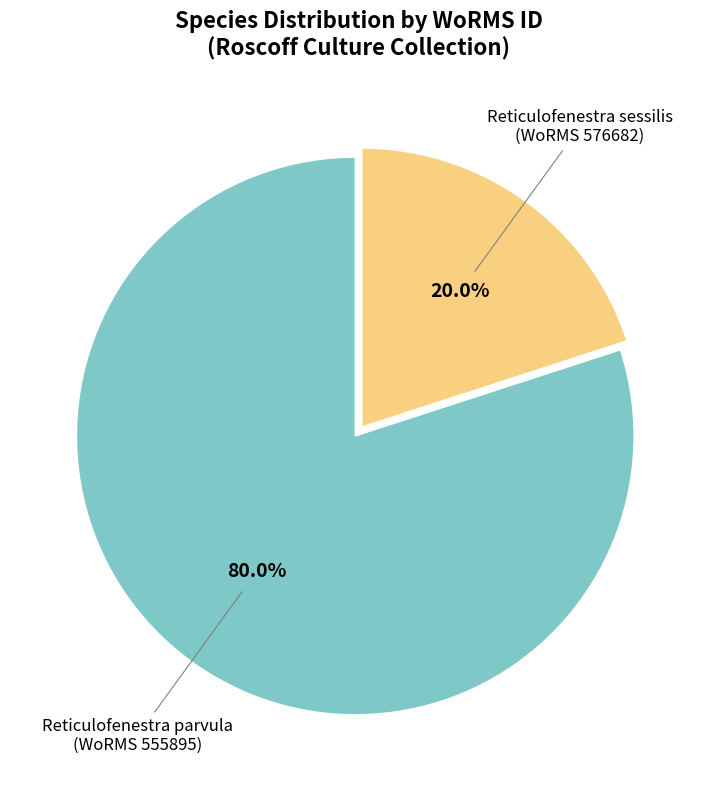

Does any single category account for the majority?

Yes